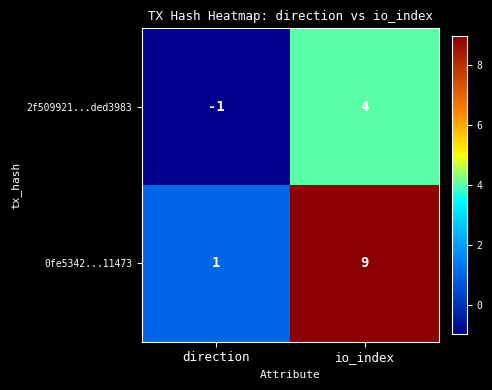

What is the difference between the maximum and minimum values in the 2f509921...ded3983 series?

5